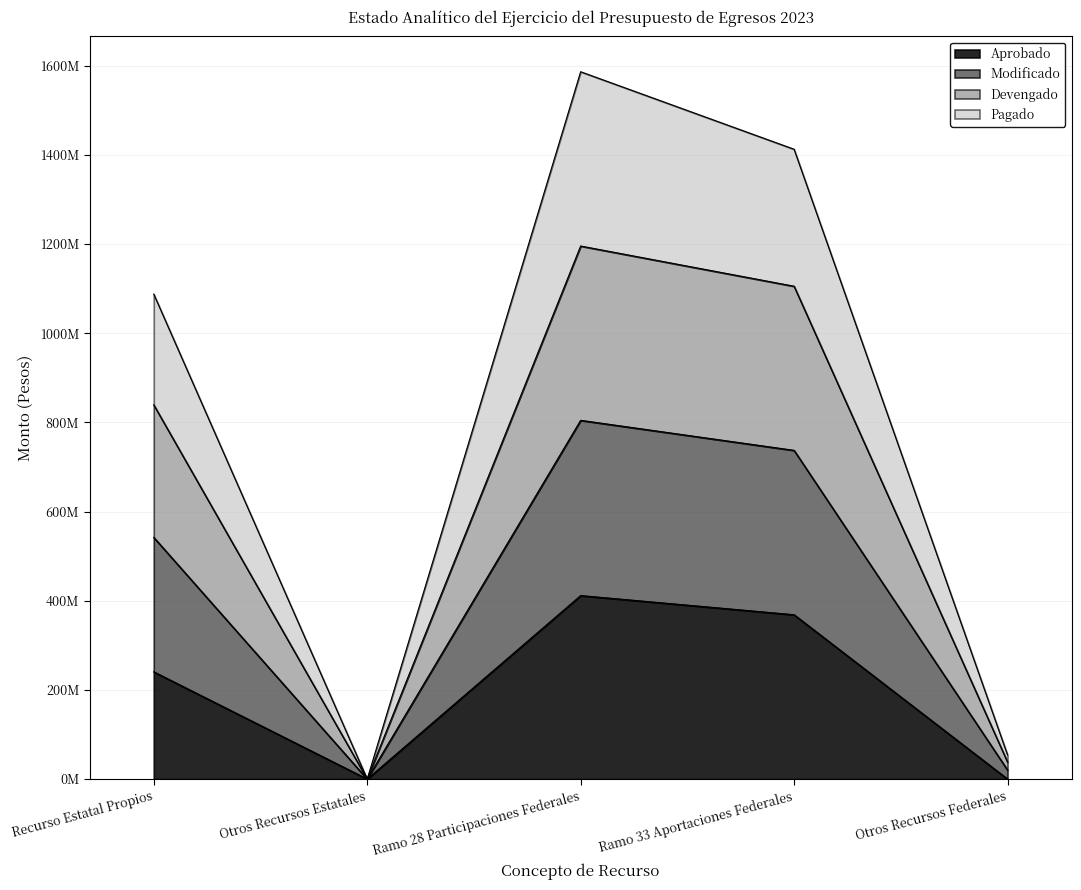

Which category has the highest value in the Modificado series?

Ramo 28 Participaciones Federales